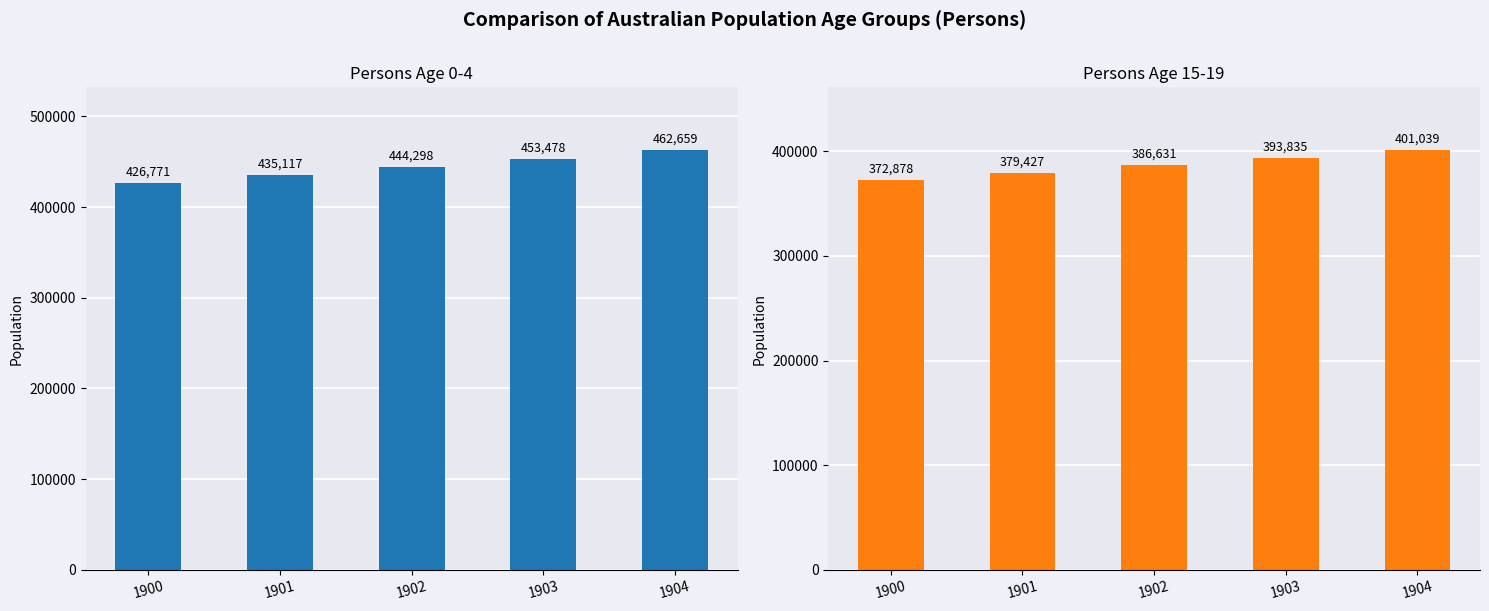

The 0-4 Age Group series shows 435117.0 at 1901. True or false?

True